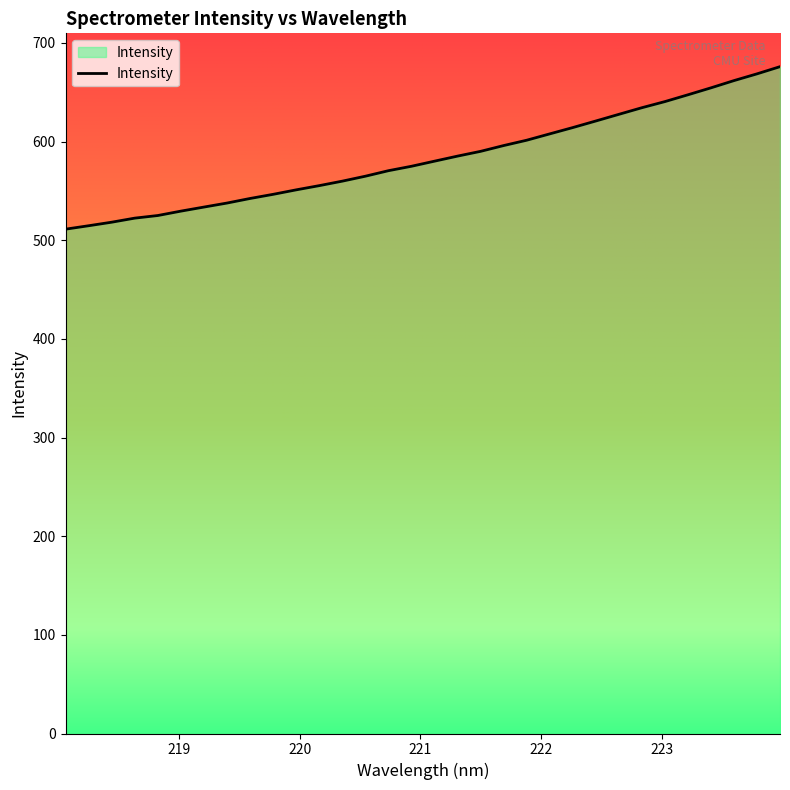

What is the difference between the maximum and minimum values?

164.7